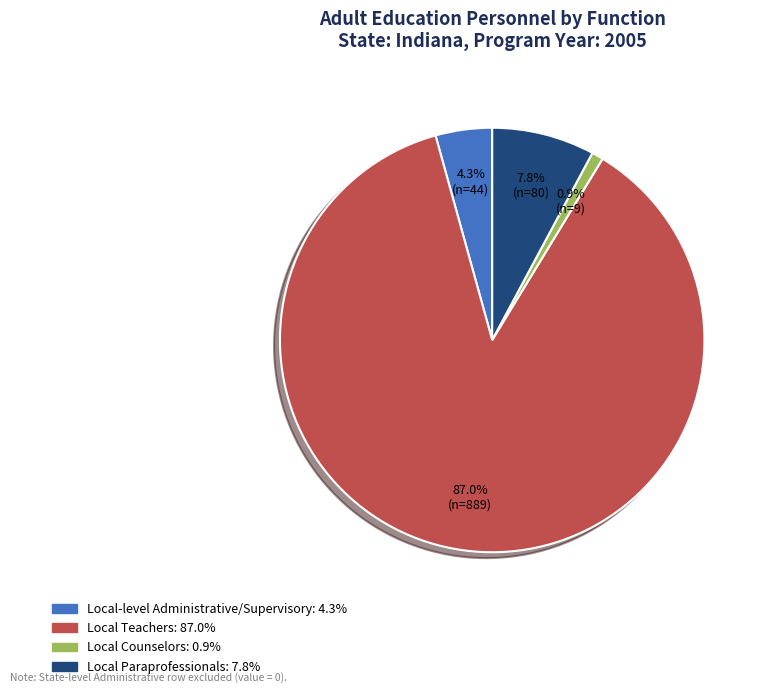

To the nearest percent, what is the average slice percentage?

25%